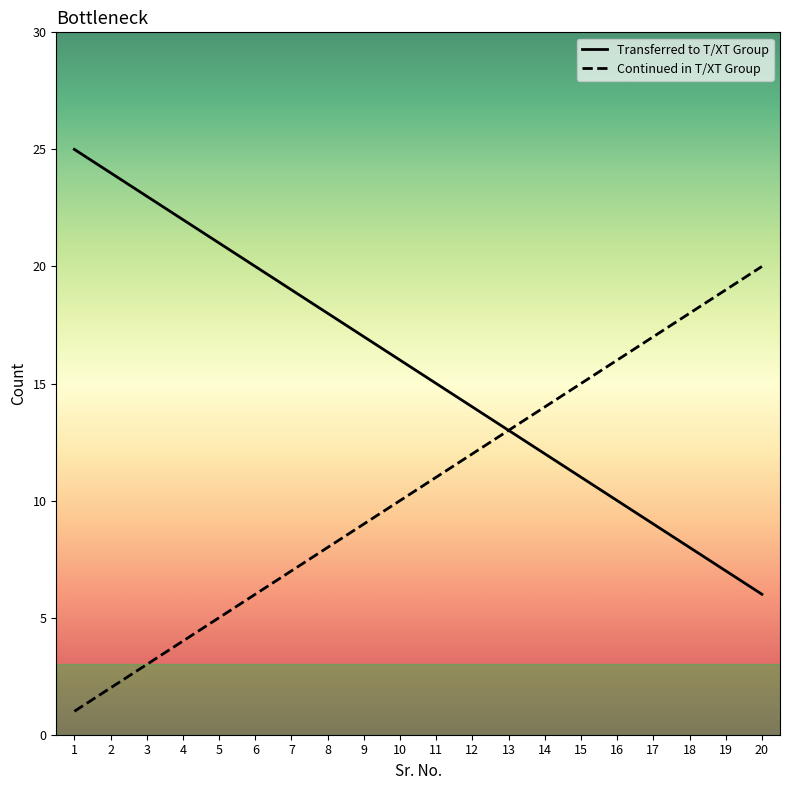

Where is Transferred to T/XT Group nearest to the value 15?

11